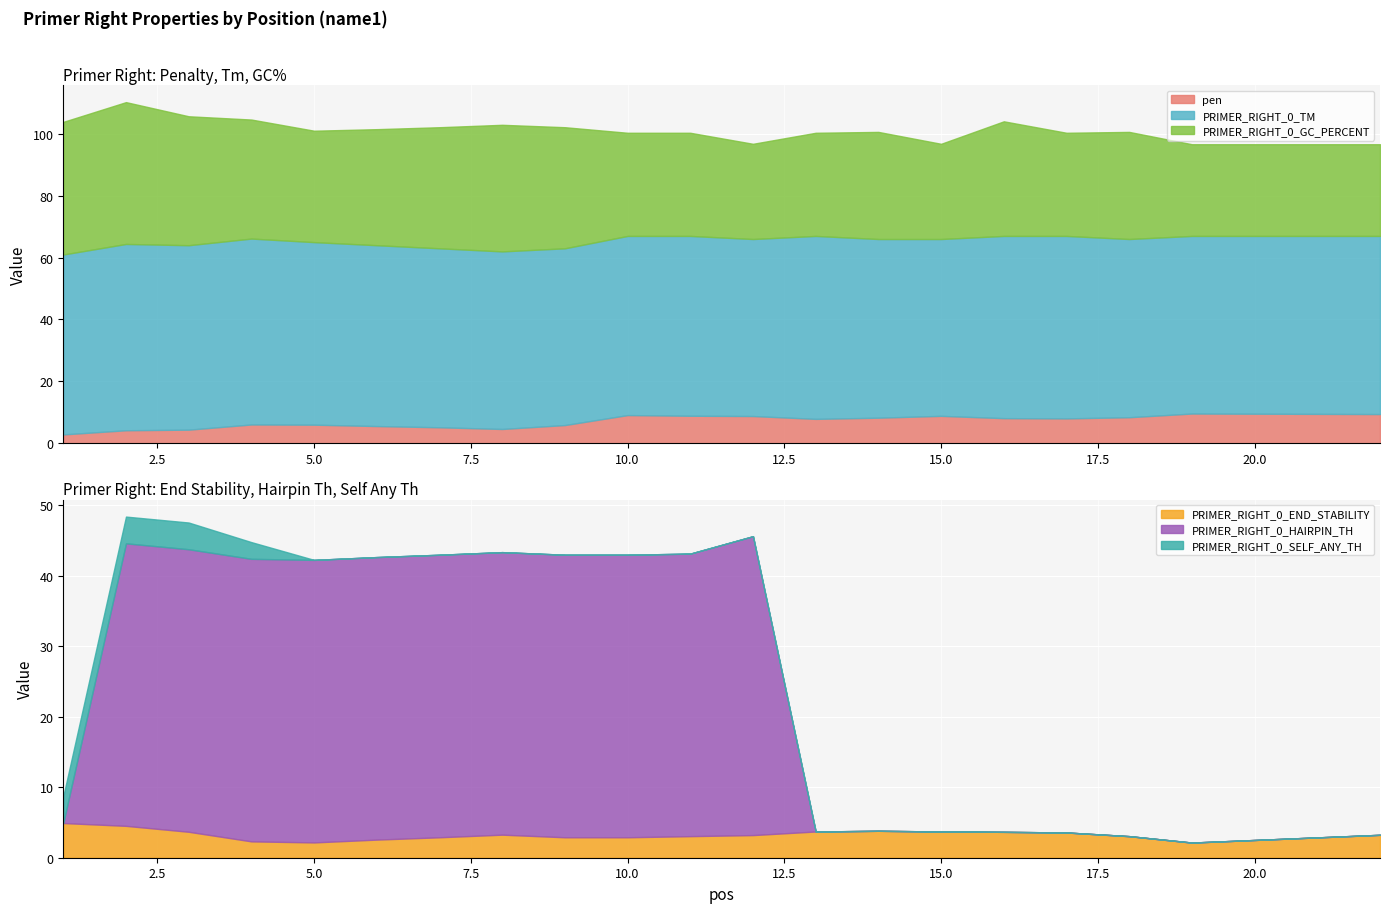

At which category is the sum across all series the highest?

2